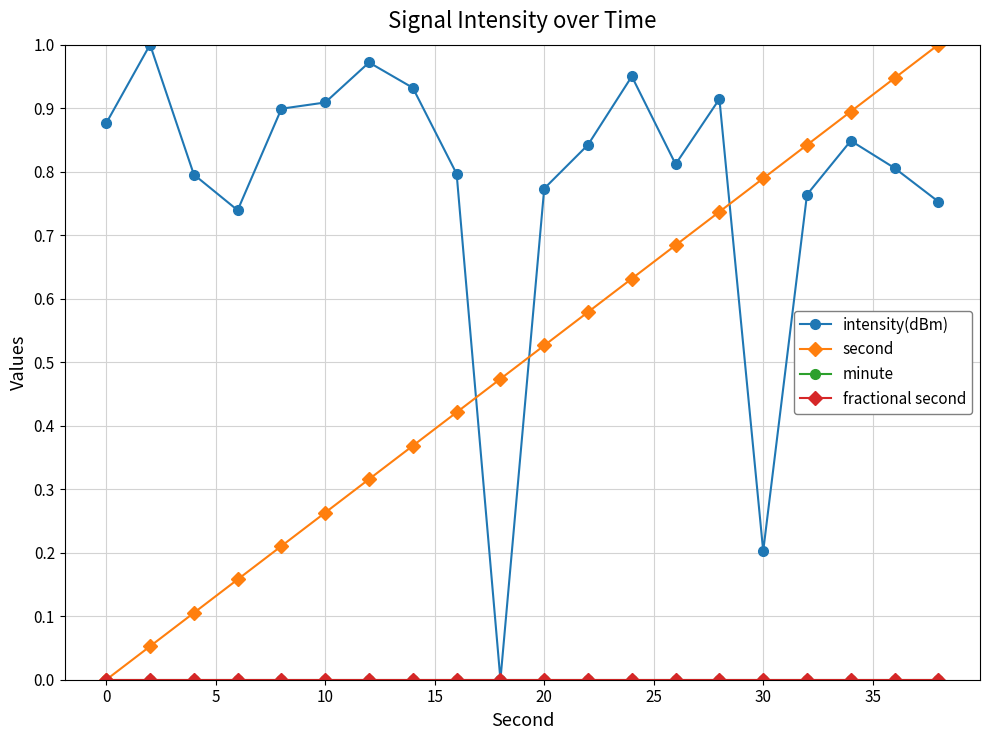

List the series in order of their peak value, lowest first.

minute, fractional second, intensity(dBm), second